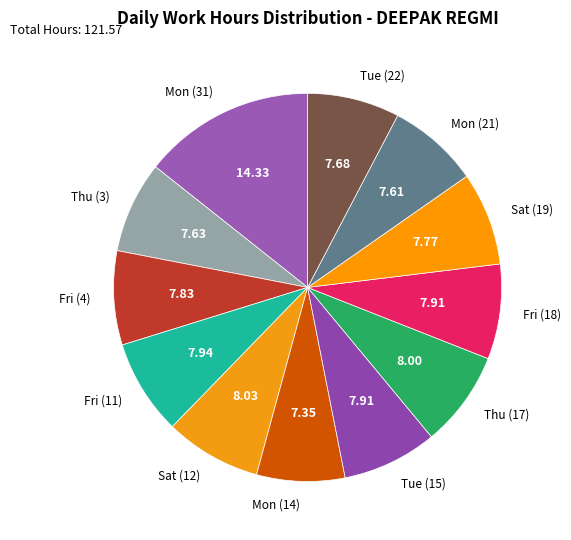

Is Thu (3) the majority of the pie?

No